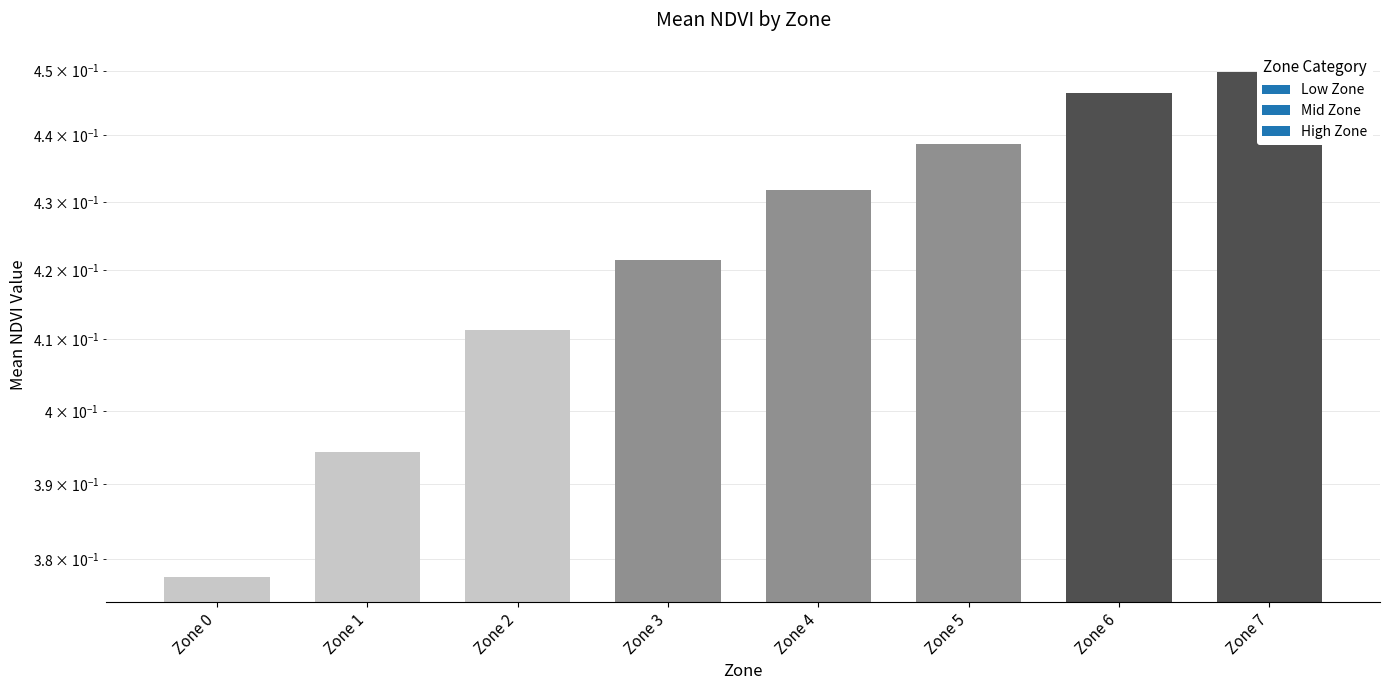

What is the difference between the maximum and minimum values?

0.1